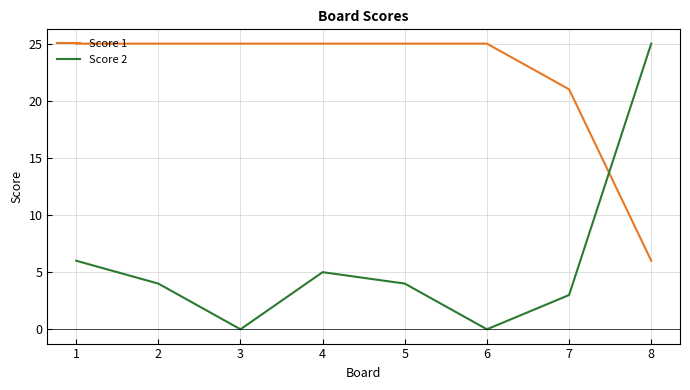

The value of Score 2 at 6 is 0. True or false?

True